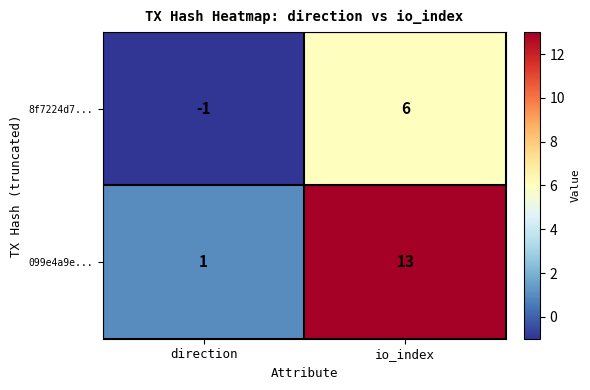

What is the maximum value for 8f7224d7...?

6